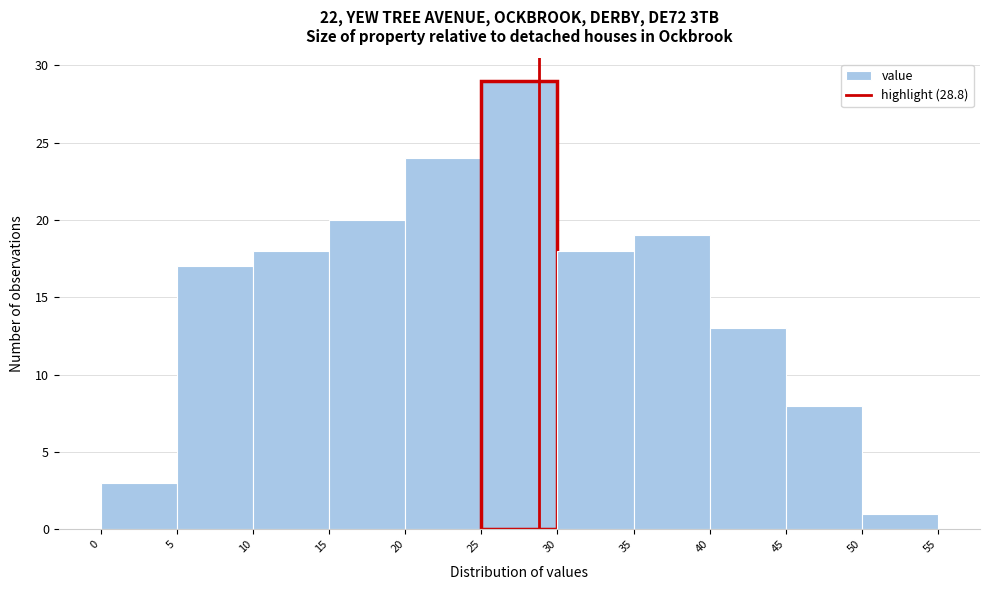

Over which range of the x-axis is the bar tallest?

25 to 30